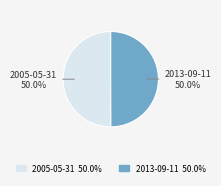

What portion of the pie excludes 2005-05-31?

50.0%